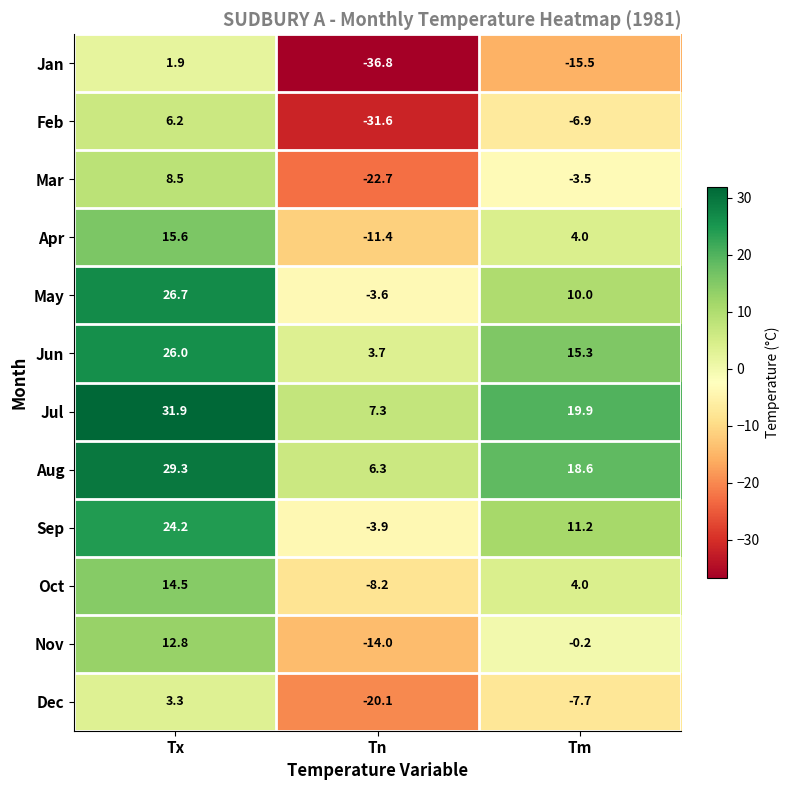

What is the sum of the Jan values at Tx and Tn?

-34.9